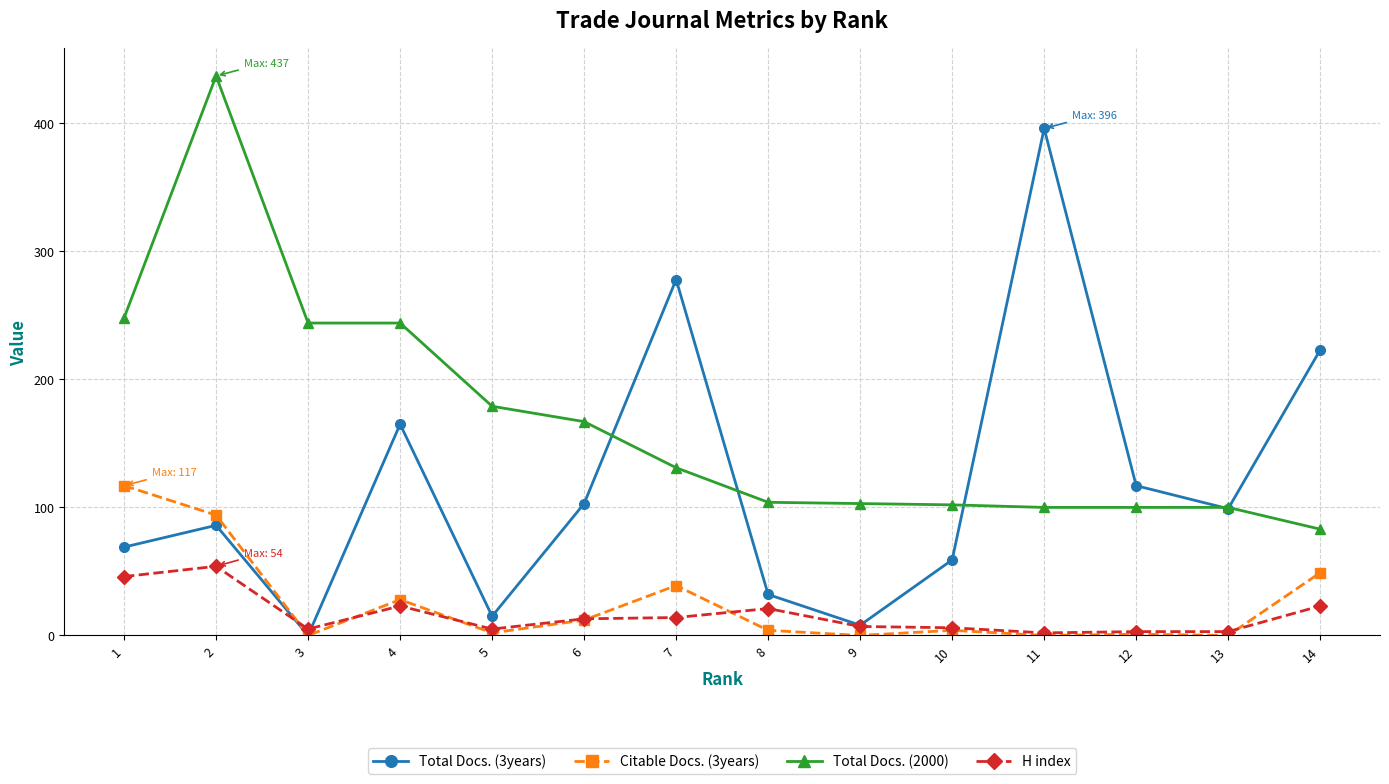

Rank the series at 1 from lowest to highest value.

H index, Total Docs. (3years), Citable Docs. (3years), Total Docs. (2000)